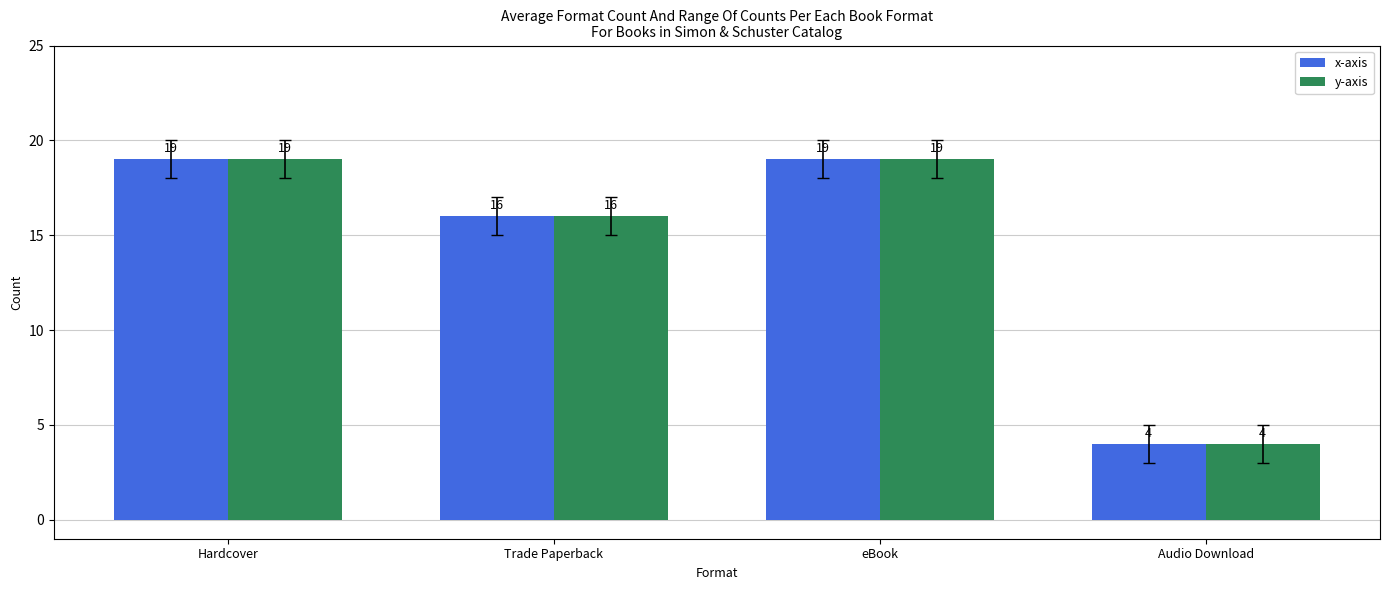

How many values in the y-axis series are below 19?

2